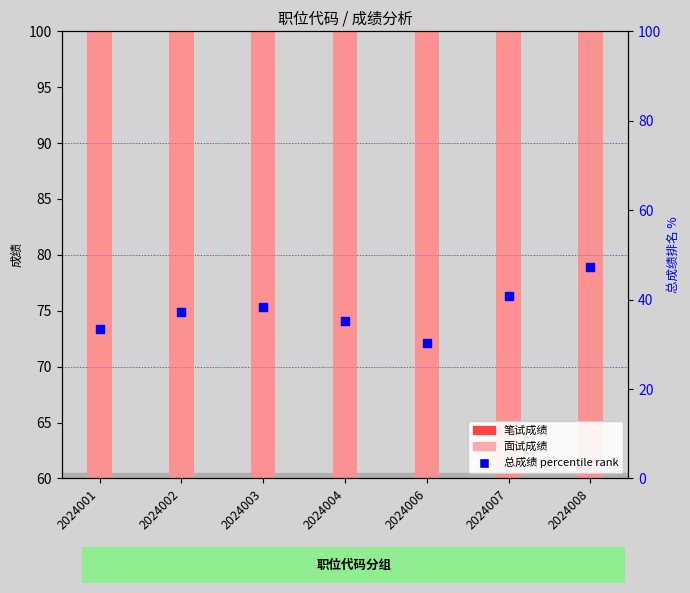

What are all the series names shown in the legend?

笔试成绩, 面试成绩, 总成绩 (rank)